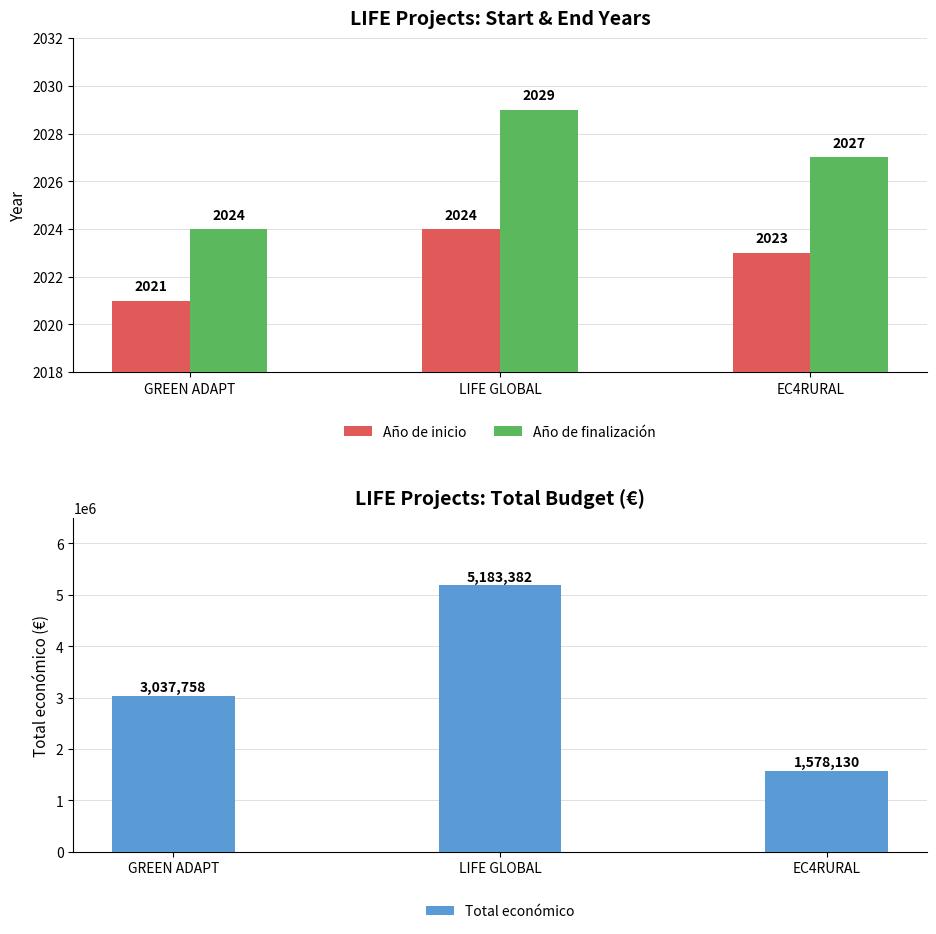

Which series changed the most between GREEN ADAPT and EC4RURAL?

Total económico